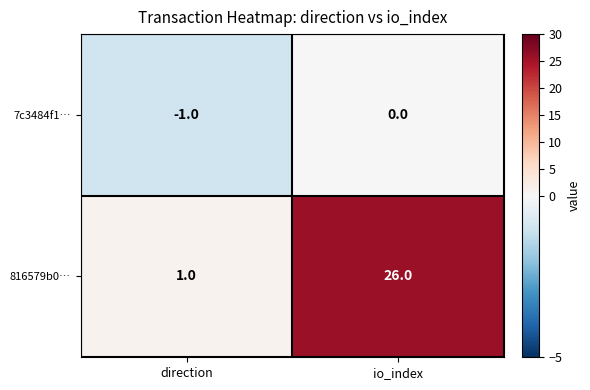

What is the difference between the maximum and minimum values in the 816579b0… series?

25